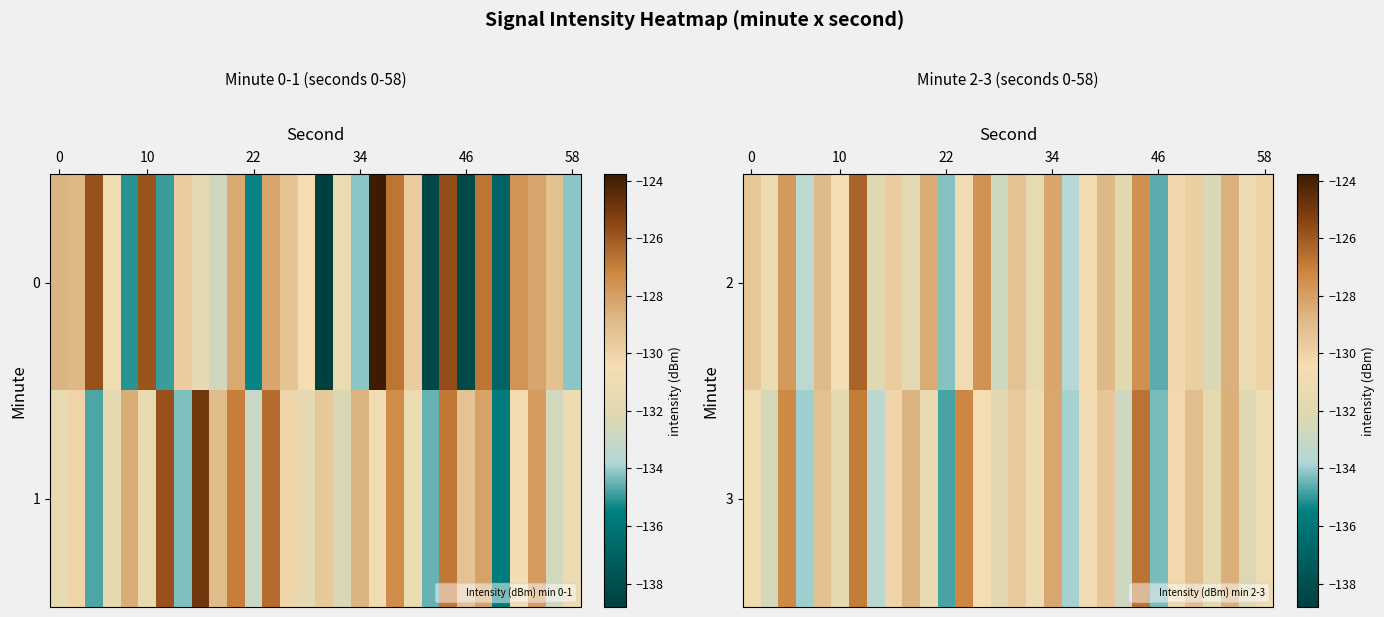

What is the sum of all 3 values?

-3920.0